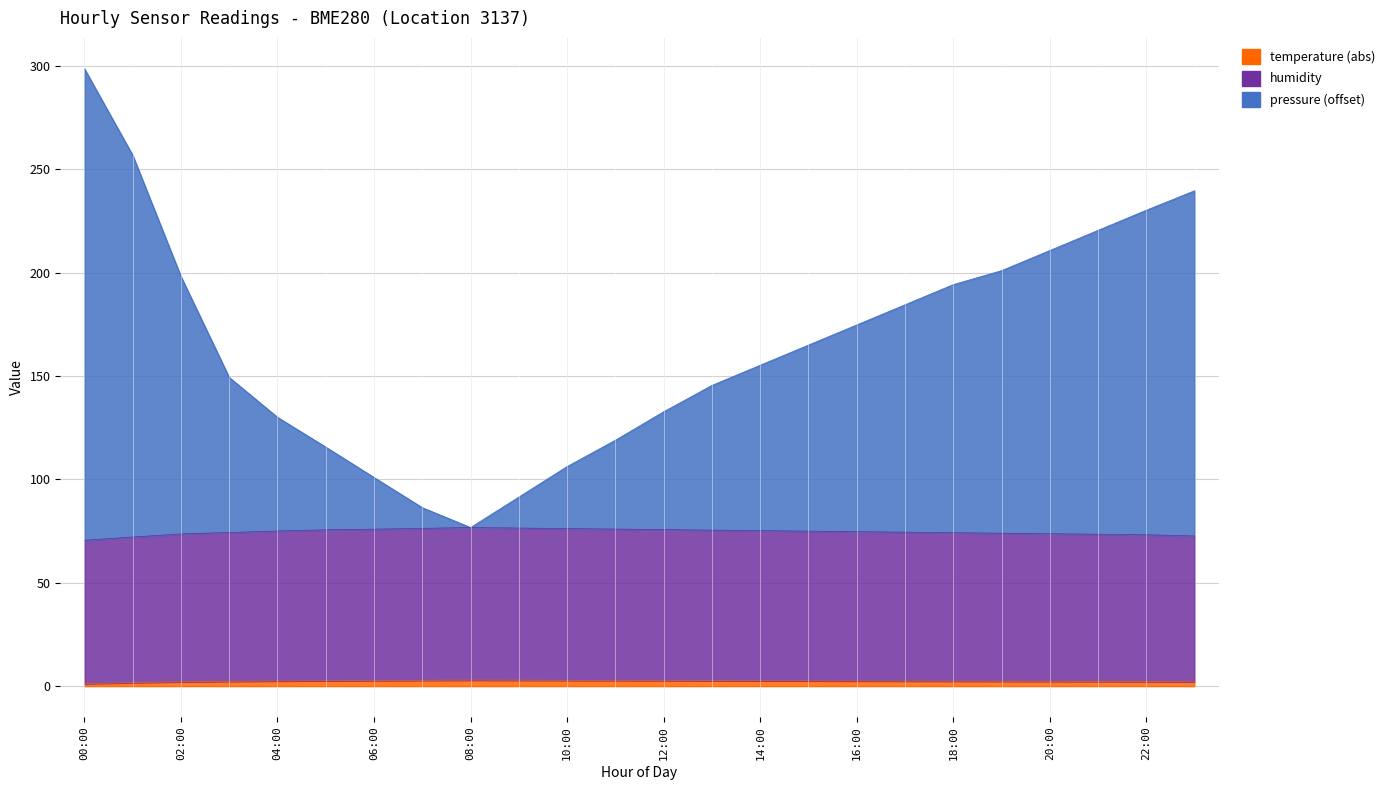

What are all the series names shown in the legend?

pressure, humidity, temperature